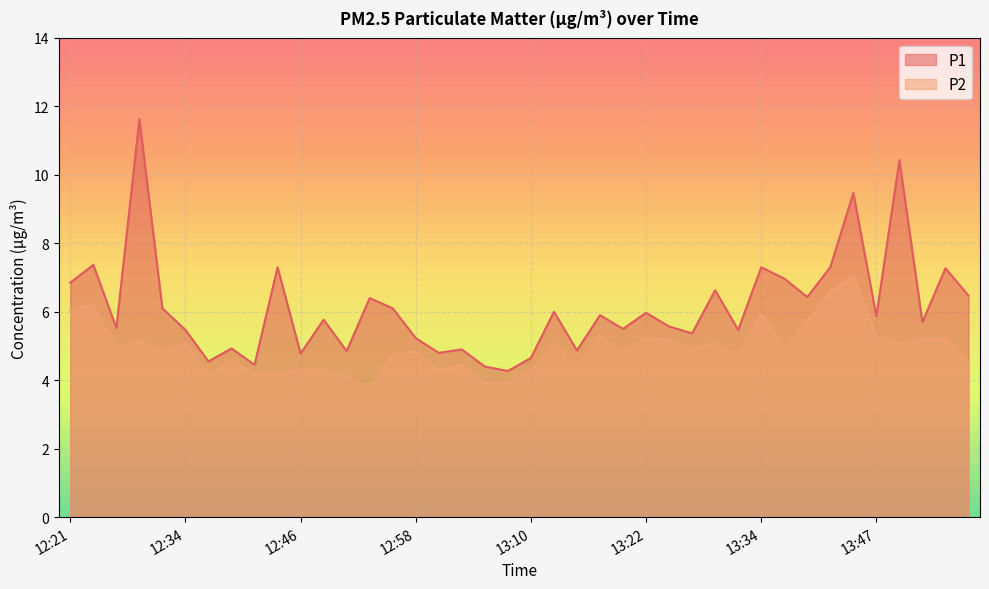

What value does the P2 series have at 13:03?

4.4